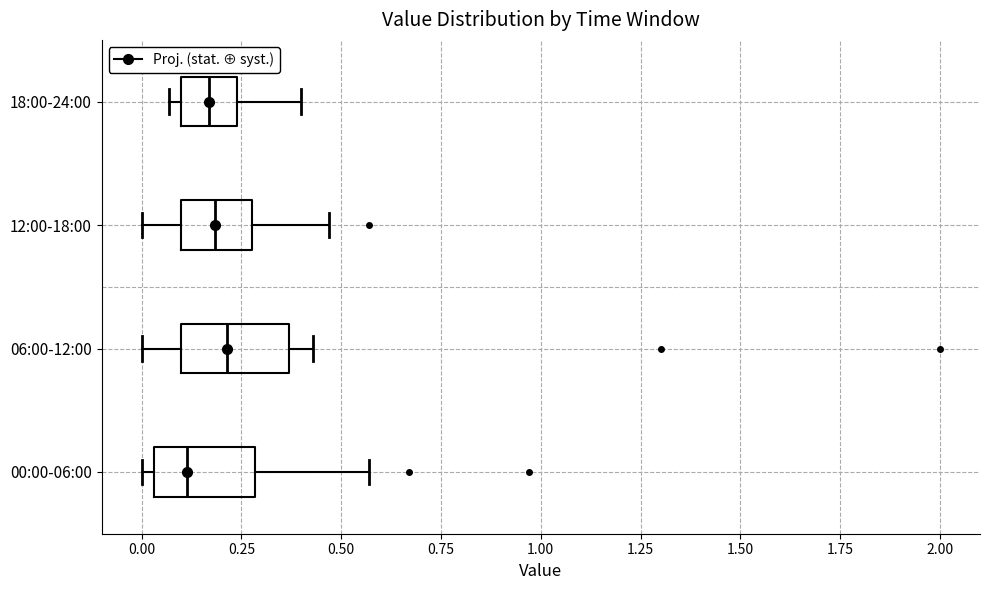

Where does the right whisker of the box for 00:00-06:00 end on the x-axis? The values are not printed on the chart, so give them approximately, as read against the axis.

0.55